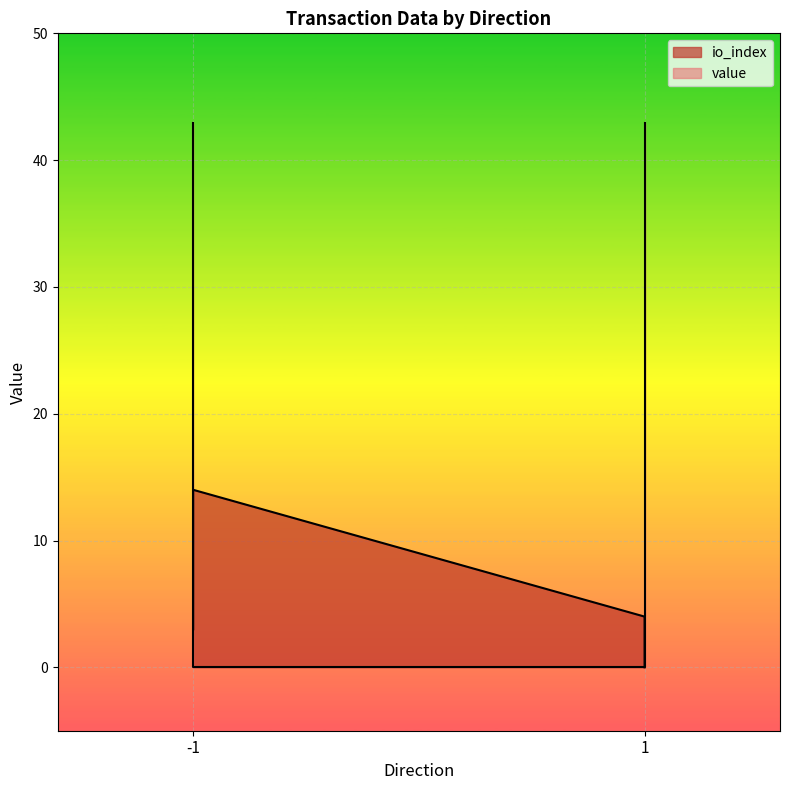

Which has a higher value, 1 or -1?

-1